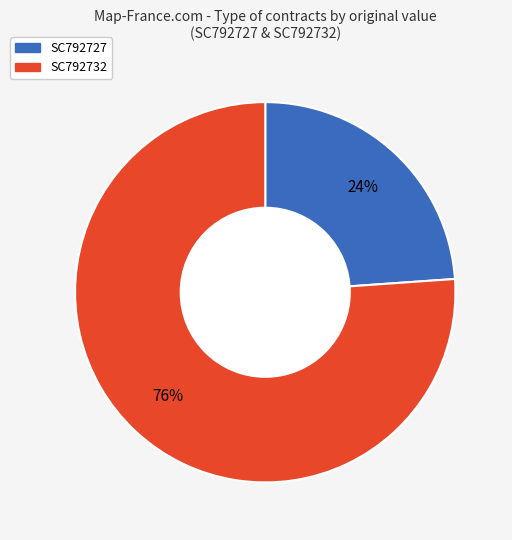

What is the smallest slice in the pie chart?

SC792727